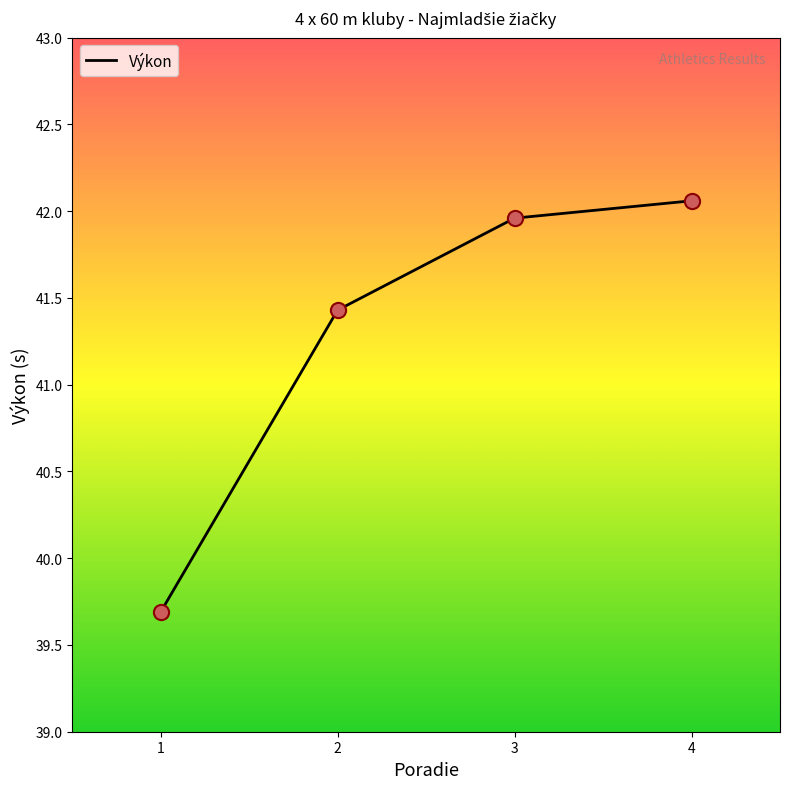

What is the change in value from 1 to 4?

+2.4